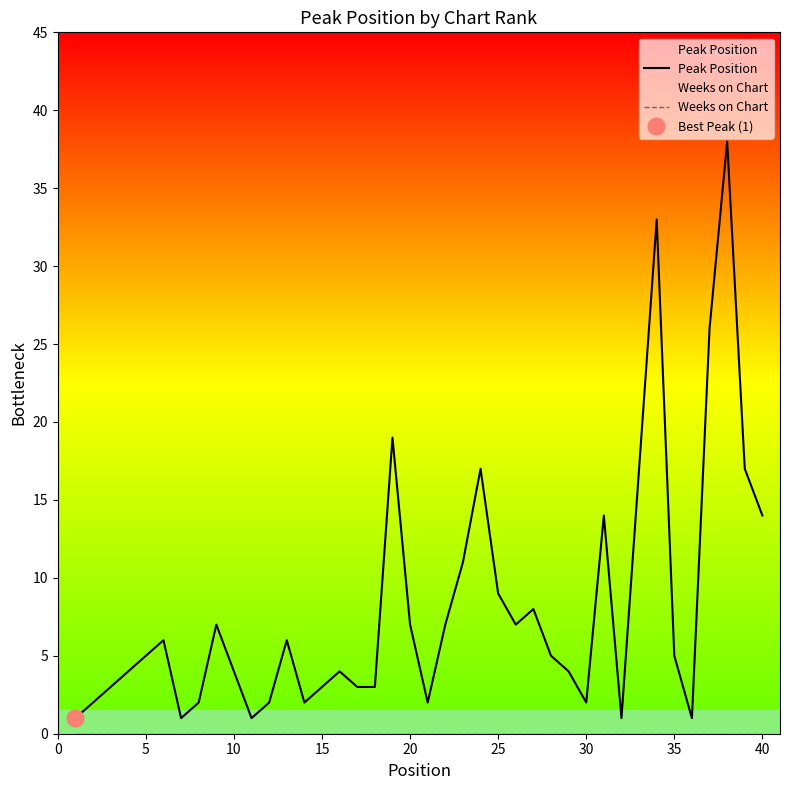

True or false: Peak Position has a value of 10 at 23.

False